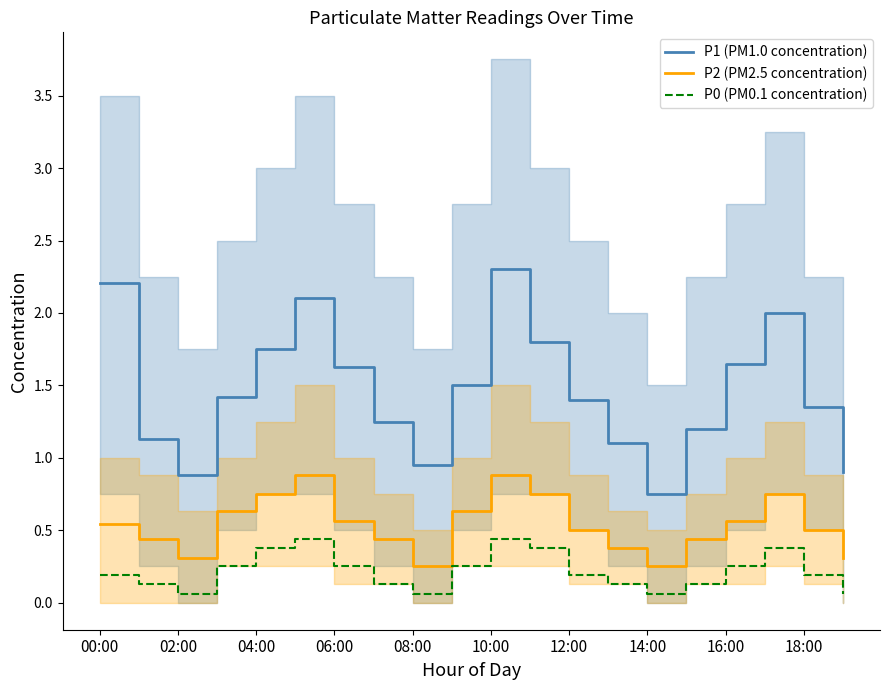

Reading left to right, transcribe all the data shown in this chart.

P1 (PM1.0 concentration): 2.2	1.1	0.9	1.4	1.8	2.1	1.6	1.2	0.9	1.5	2.3	1.8	1.4	1.1	0.8	1.2	1.6	2.0	1.4	0.9
P2 (PM2.5 concentration): 0.5	0.4	0.3	0.6	0.8	0.9	0.6	0.4	0.2	0.6	0.9	0.8	0.5	0.4	0.2	0.4	0.6	0.8	0.5	0.3
P0 (PM0.1 concentration): 0.2	0.1	0.1	0.2	0.4	0.4	0.2	0.1	0.1	0.2	0.4	0.4	0.2	0.1	0.1	0.1	0.2	0.4	0.2	0.1